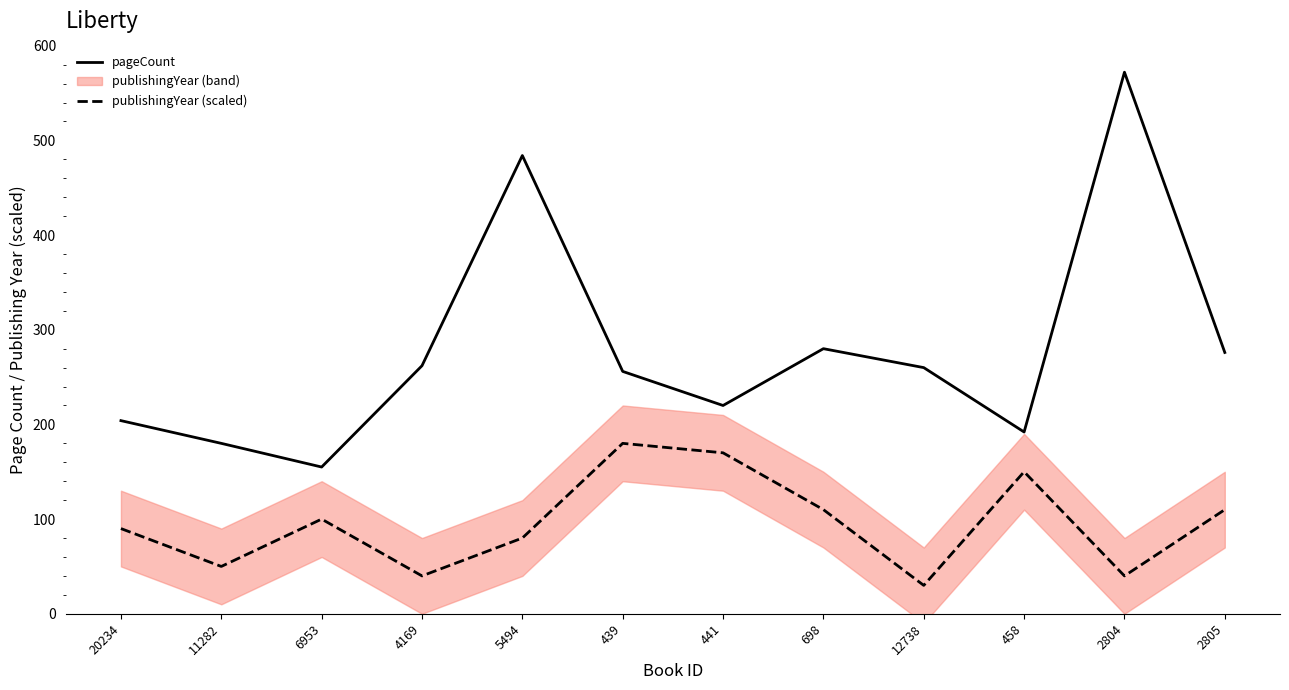

True or false: pageCount and publishingYear (scaled) cross at least once.

False